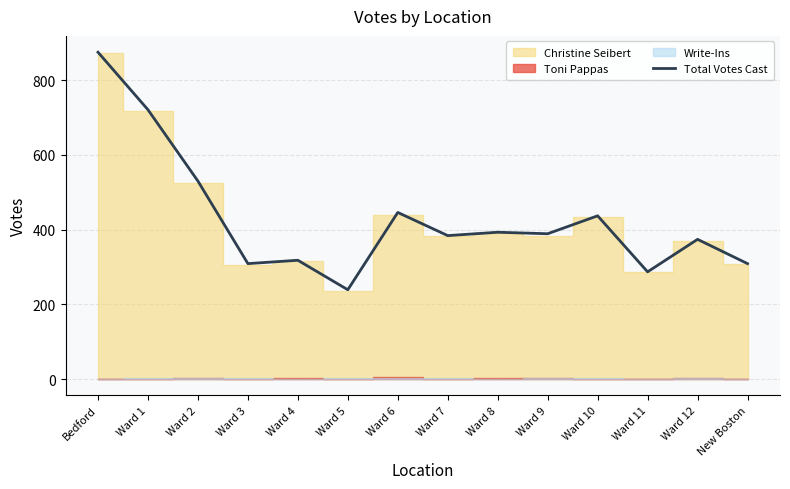

Where is the first local maximum?

Ward 4